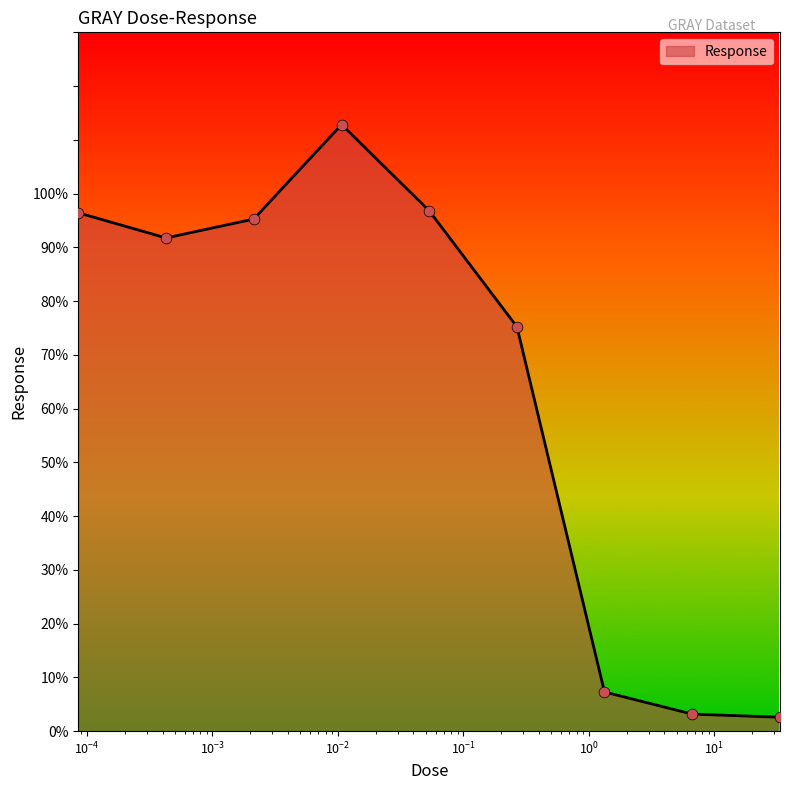

What is the smallest value displayed?

2.6